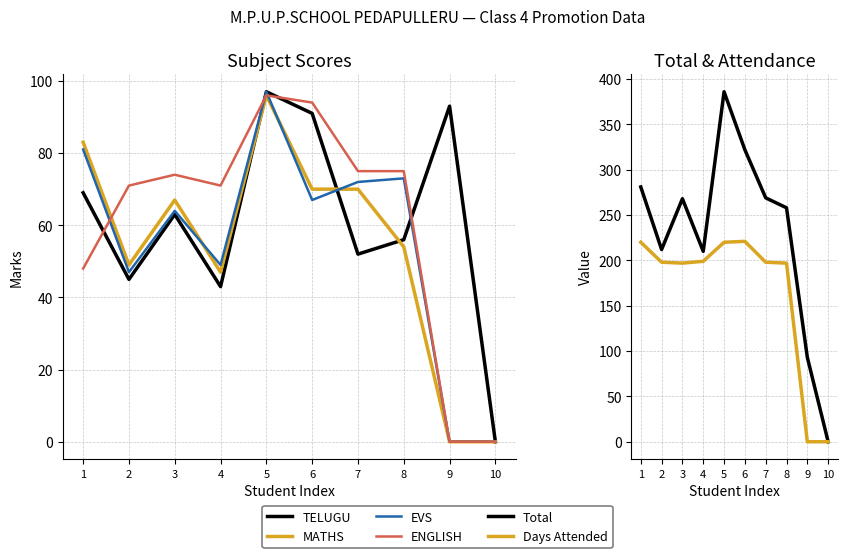

What is the difference between the MATHS values at 9 and 5?

96